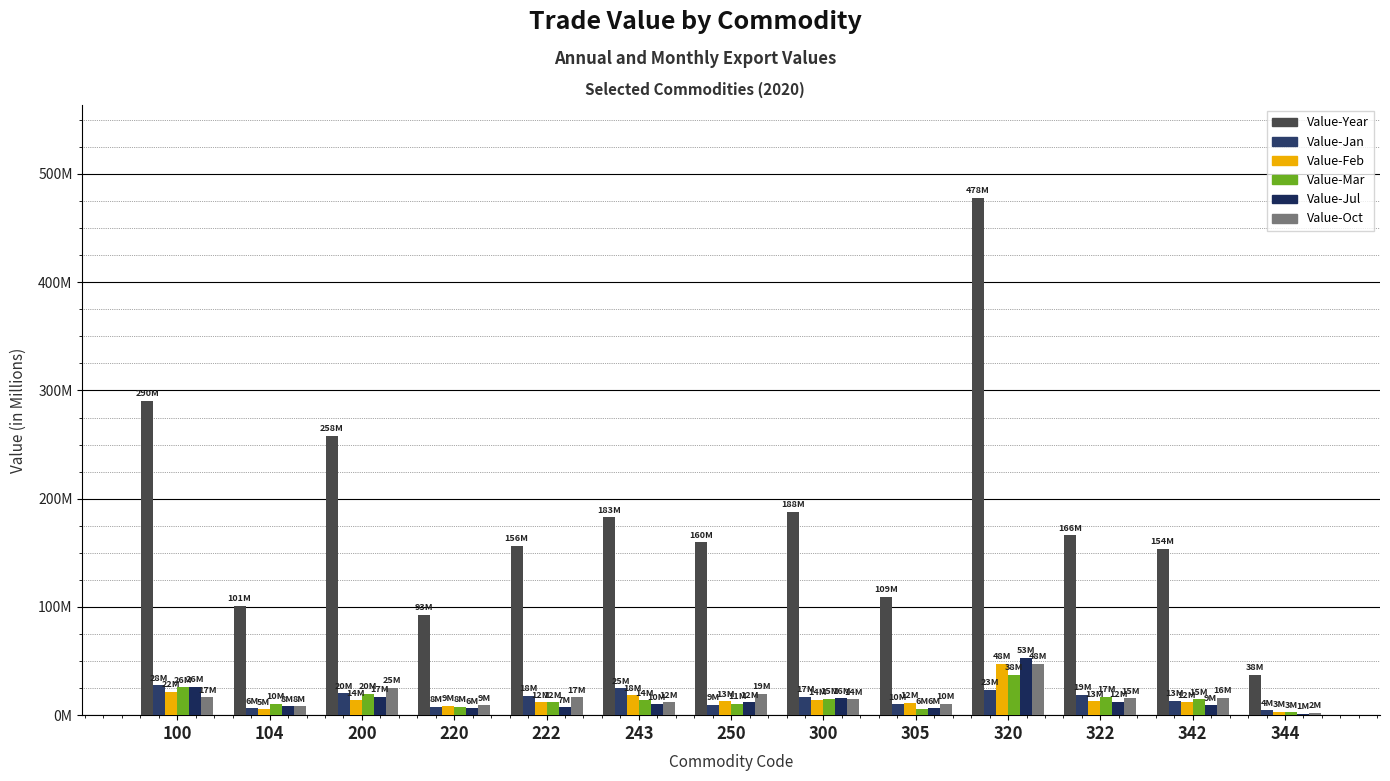

Does the chart contain stacked bars?

No